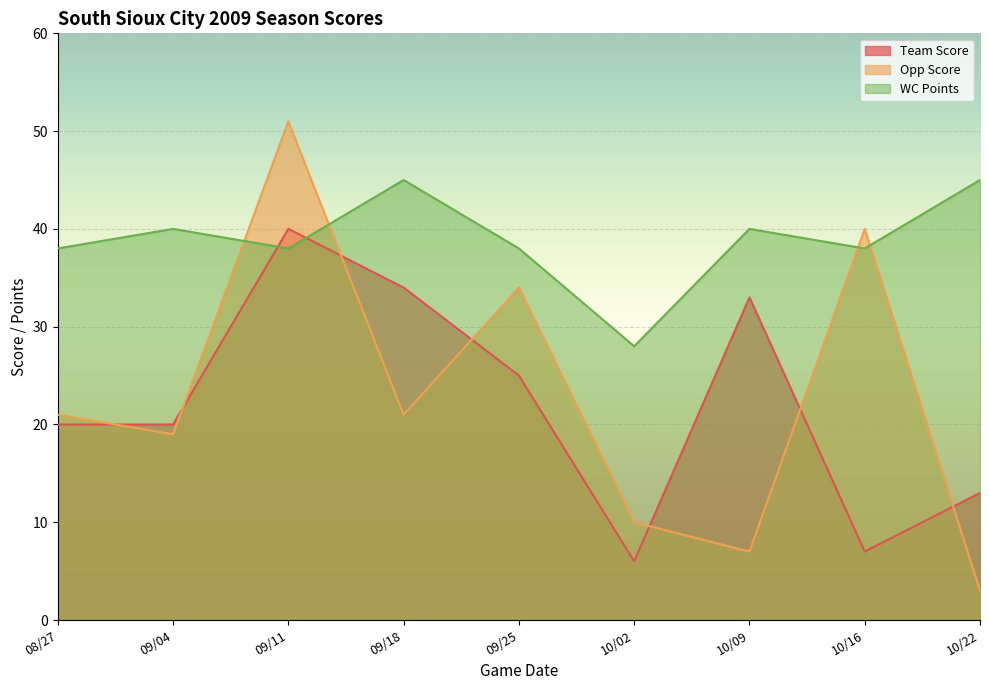

Between 09/18 and 09/25, which series saw the biggest shift?

Opp Score